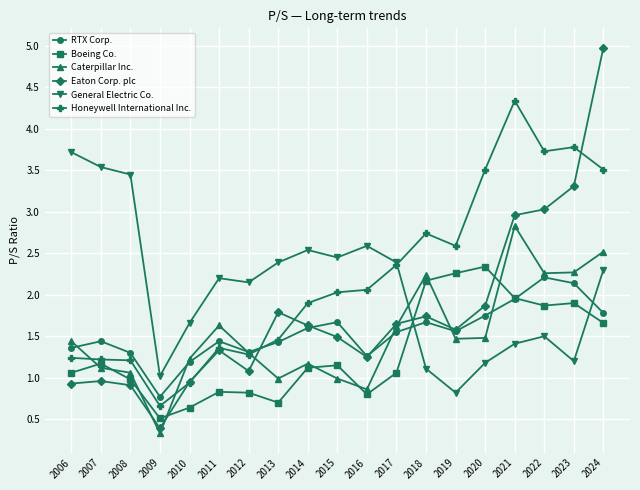

How many distinct data groups are displayed?

6